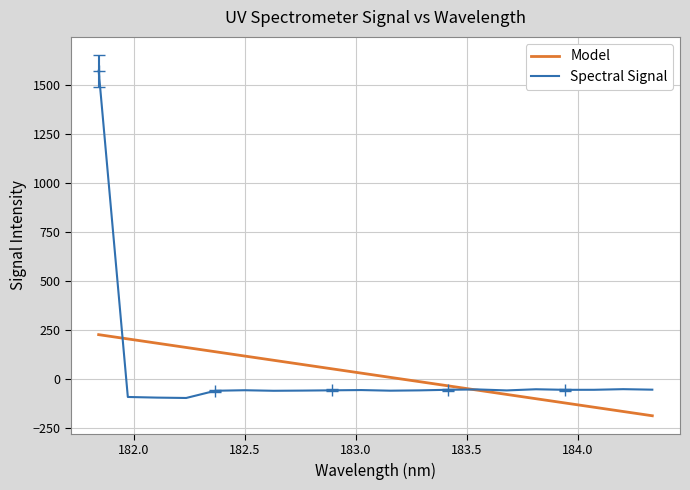

What is the highest value of the Model series?

225.2